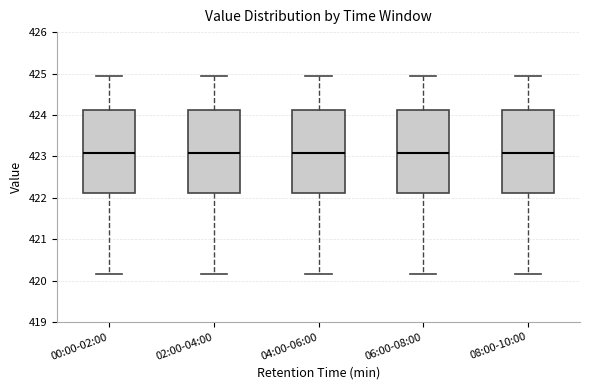

Reading left to right, transcribe this box plot: for each box, give where its median line is, the range the box spans, and where its two whiskers end, as read against the y-axis. The values are not printed on the chart, so give them approximately, as read against the axis.

00:00-02:00: median 423.1, box 422.1 to 424.1, whiskers 420.2 to 424.9
02:00-04:00: median 423.1, box 422.1 to 424.1, whiskers 420.2 to 424.9
04:00-06:00: median 423.1, box 422.1 to 424.1, whiskers 420.2 to 424.9
06:00-08:00: median 423.1, box 422.1 to 424.1, whiskers 420.2 to 424.9
08:00-10:00: median 423.1, box 422.1 to 424.1, whiskers 420.2 to 424.9